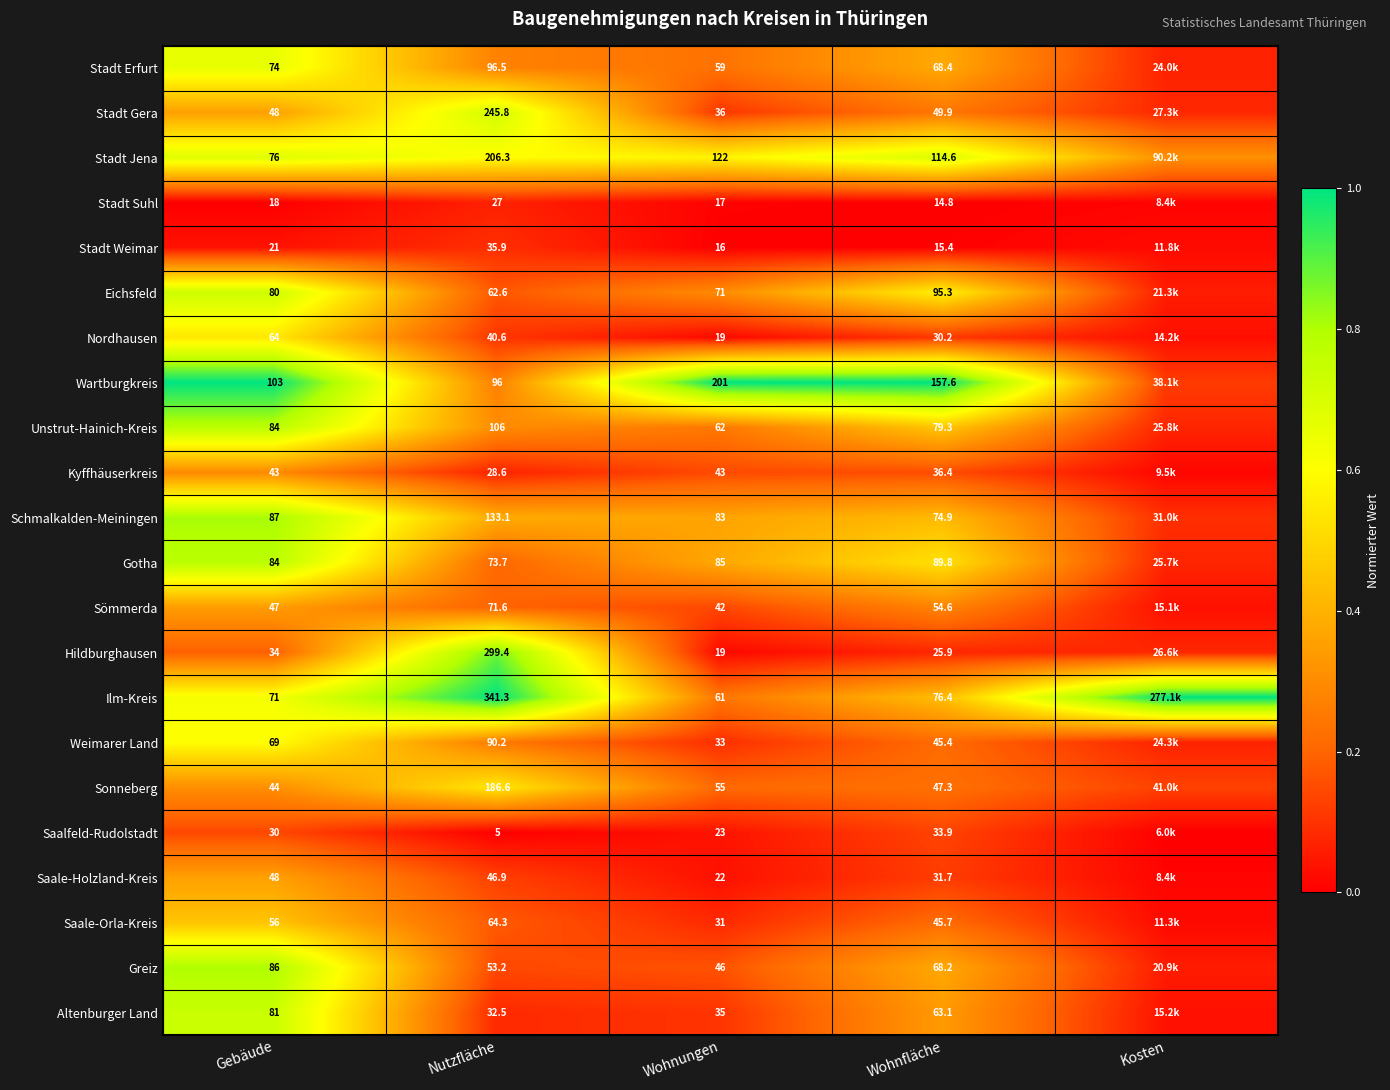

Between Nutzfläche and Wohnungen, which series saw the biggest shift?

Hildburghausen